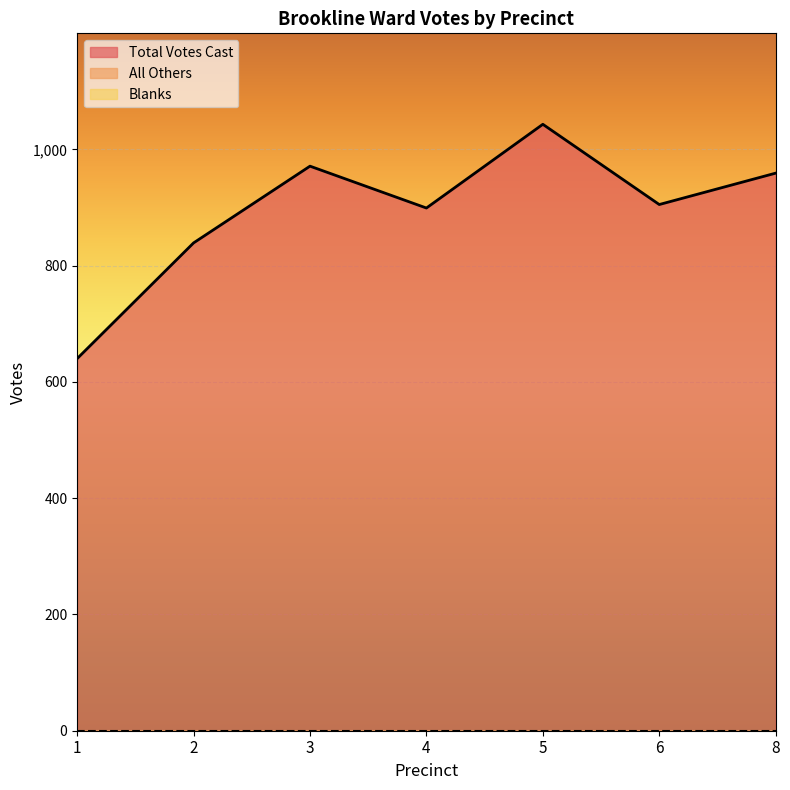

What is the total value across all series at 3?

971